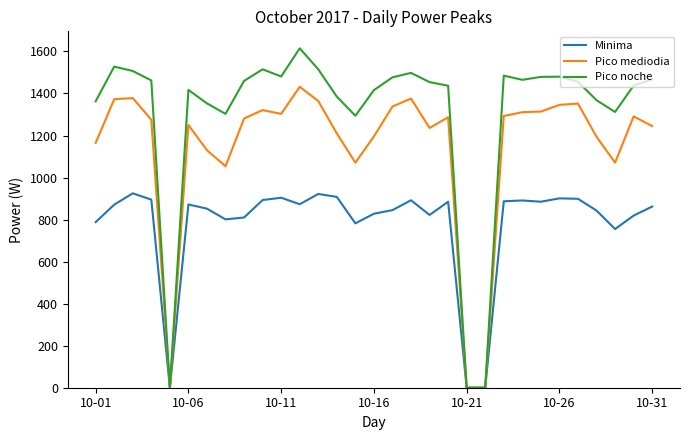

Which series has the largest range (max minus min)?

Pico noche